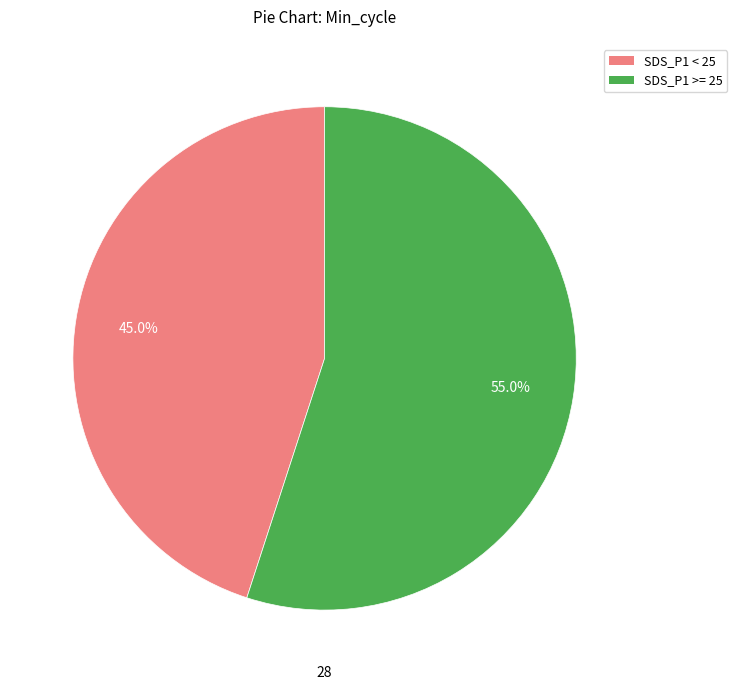

Is there a majority slice in this chart?

Yes